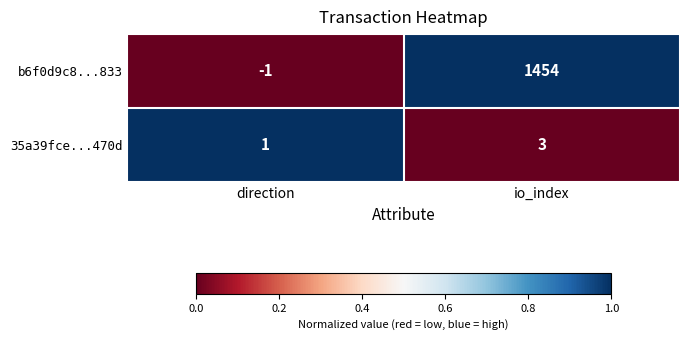

At direction, list the series in order from largest to smallest.

35a39fce...470d, b6f0d9c8...833